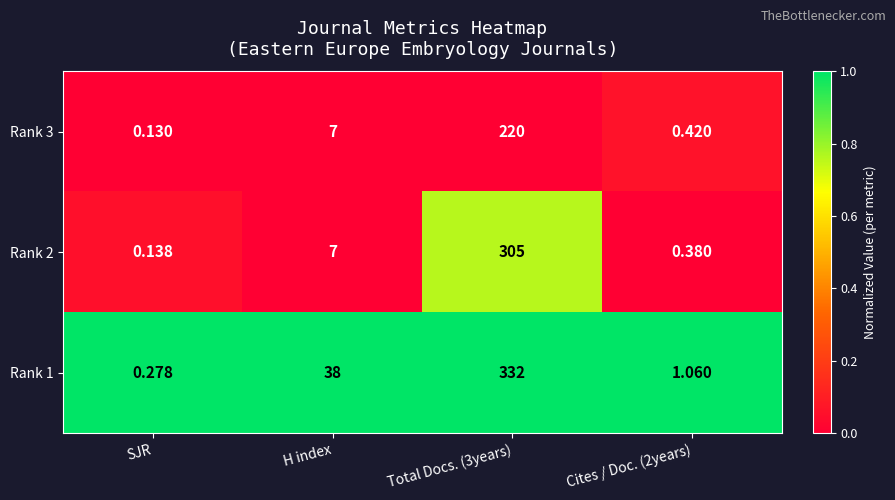

Which category has the lowest value in the Rank 2 series?

SJR